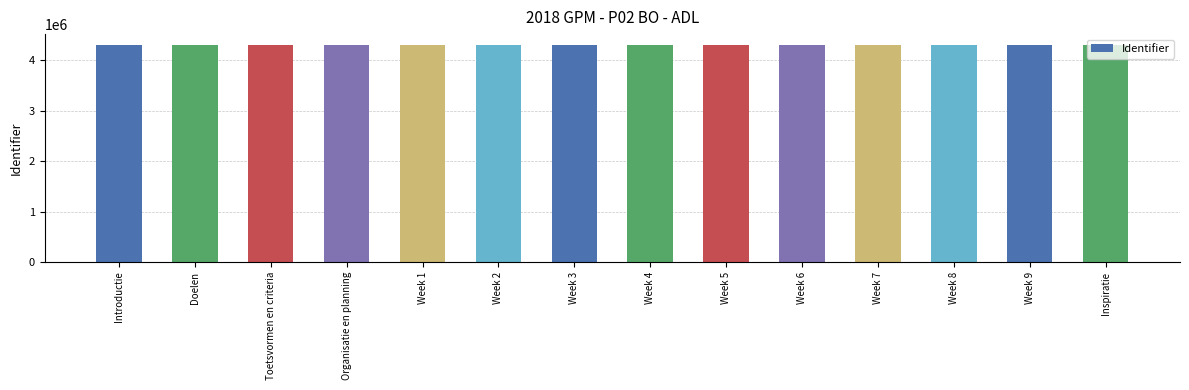

Is it true that the value at Week 7 is 4305363?

True